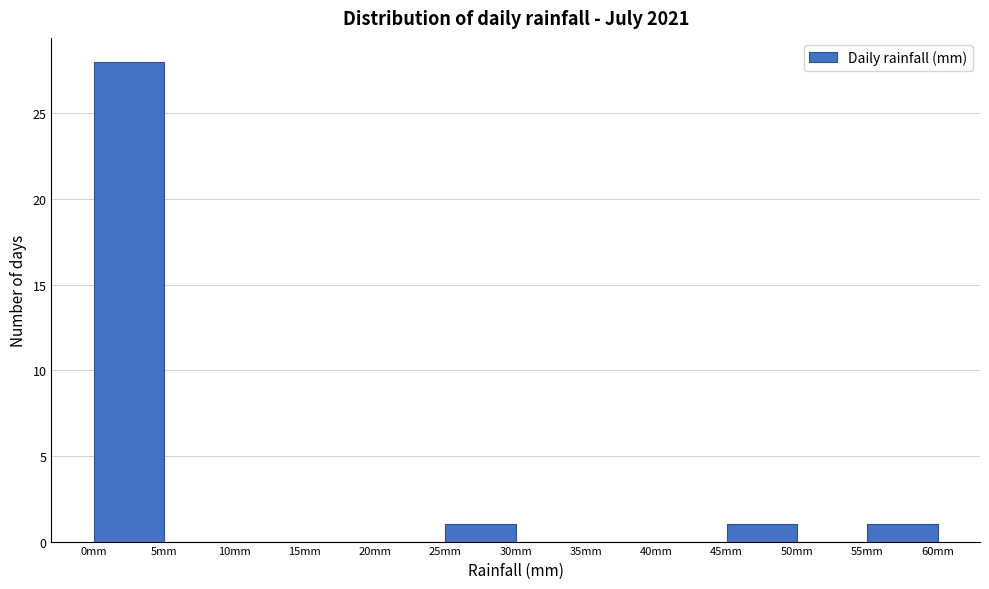

Reading left to right, transcribe this chart: for each bar, give the range it covers on the x-axis and its height. The values are not printed on the chart, so give them approximately, as read against the axis.

0 to 5: 28
5 to 10: 0
10 to 15: 0
15 to 20: 0
20 to 25: 0
25 to 30: 1
30 to 35: 0
35 to 40: 0
40 to 45: 0
45 to 50: 1
50 to 55: 0
55 to 60: 1